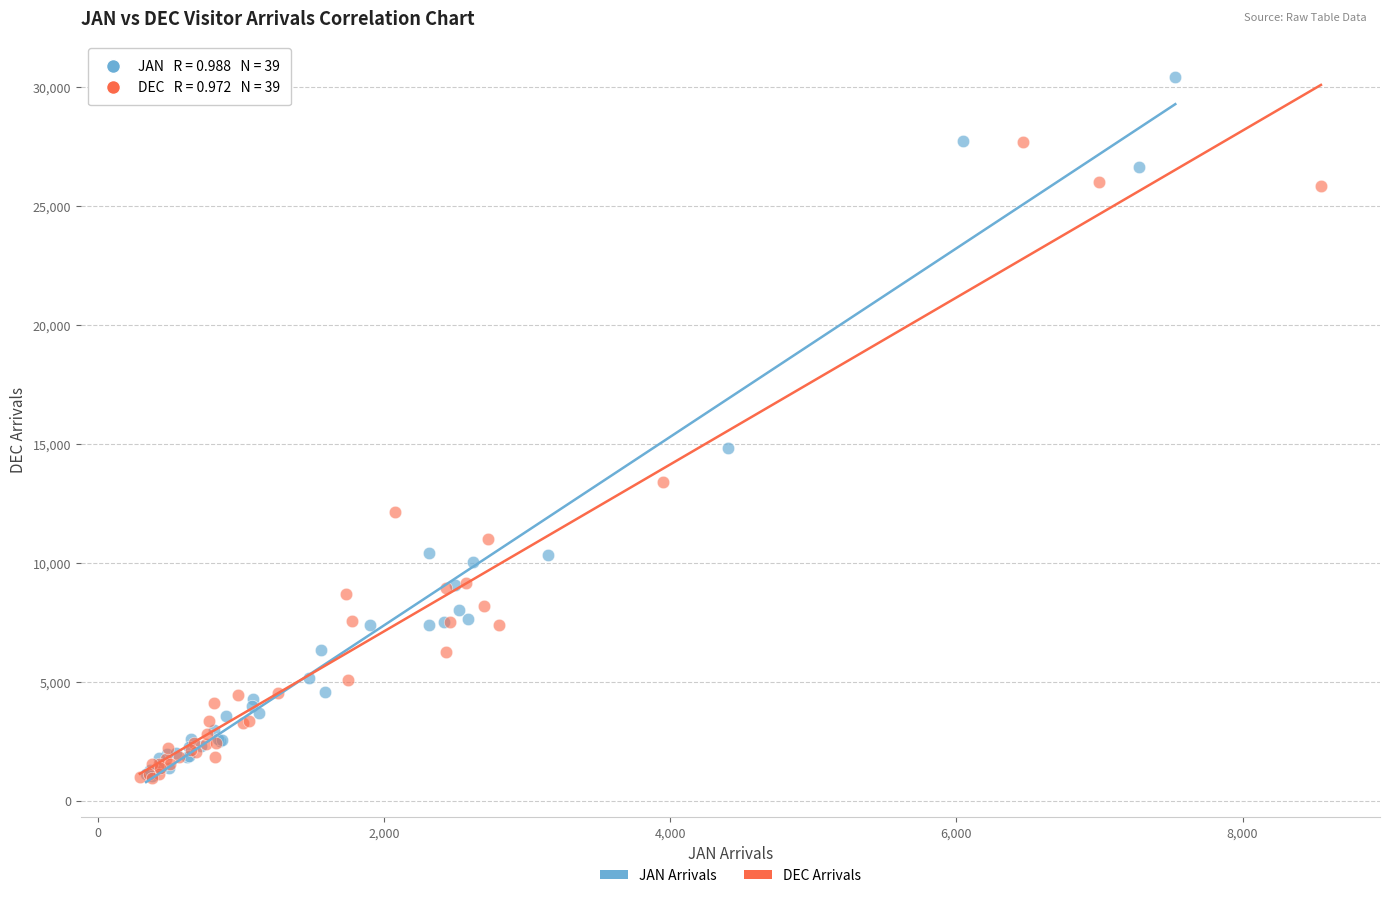

Which series has the widest spread of Y values?

JAN Arrivals